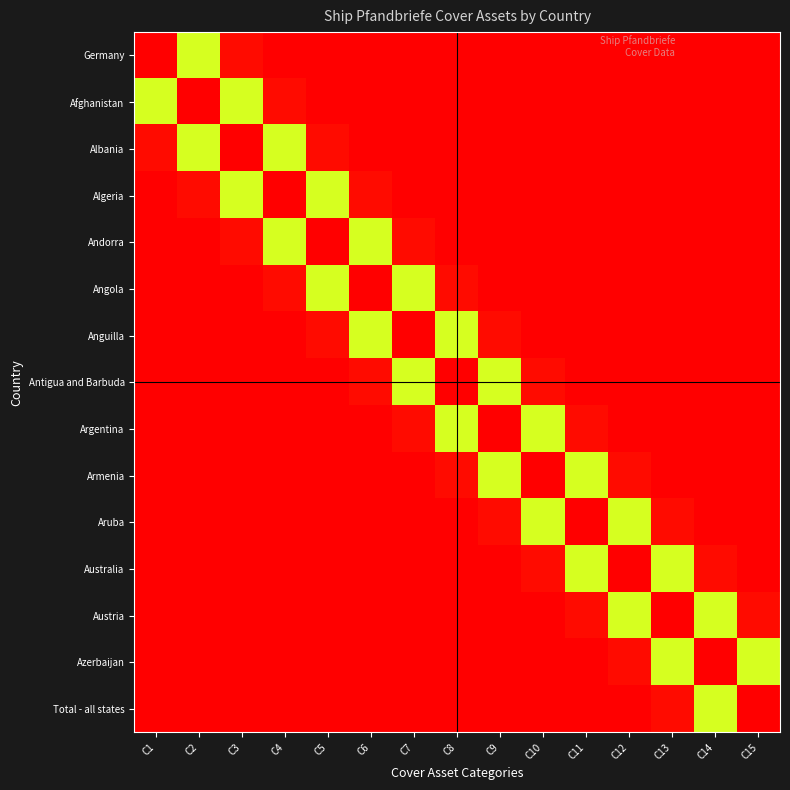

Between C12 and C7, which is larger?

C7